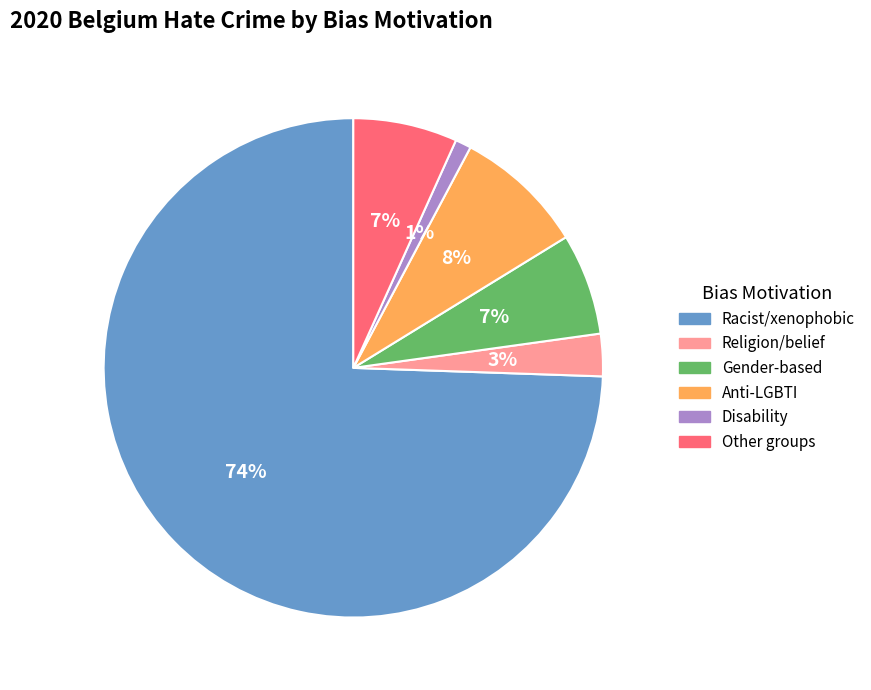

What percentage is the Racist/xenophobic slice, to the nearest percent?

74%